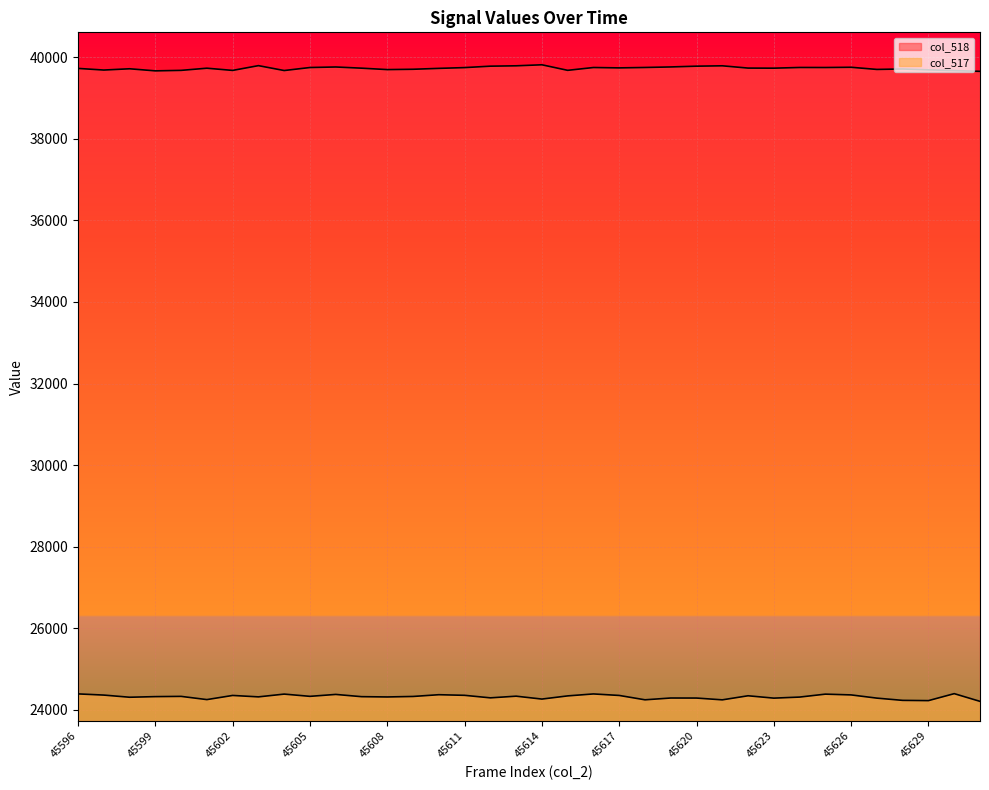

Where is the first local maximum for col_518?

45598